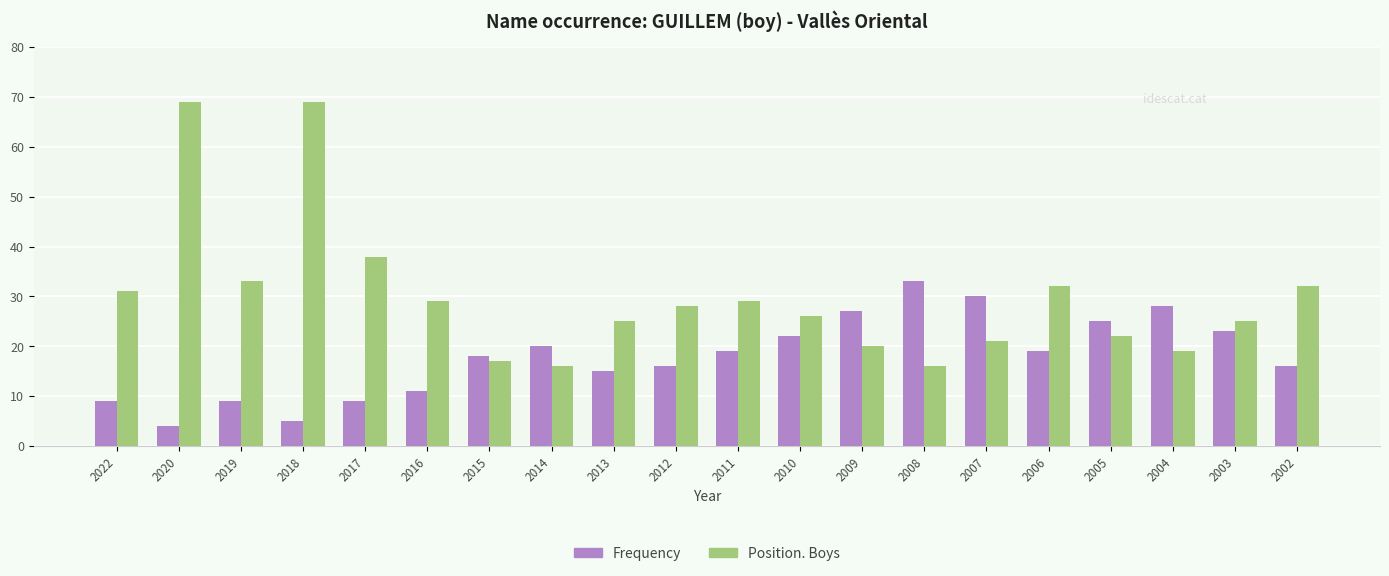

Reading left to right, list all the values displayed in this chart.

Frequency: 9	4	9	5	9	11	18	20	15	16	19	22	27	33	30	19	25	28	23	16
Position. Boys: 31	69	33	69	38	29	17	16	25	28	29	26	20	16	21	32	22	19	25	32